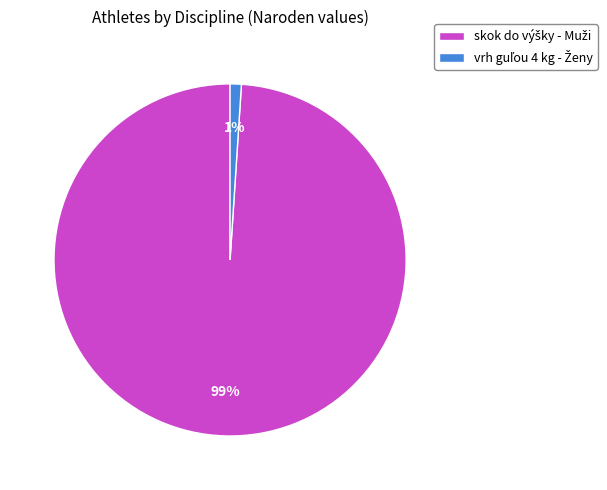

To the nearest percent, what is the average slice percentage?

50%